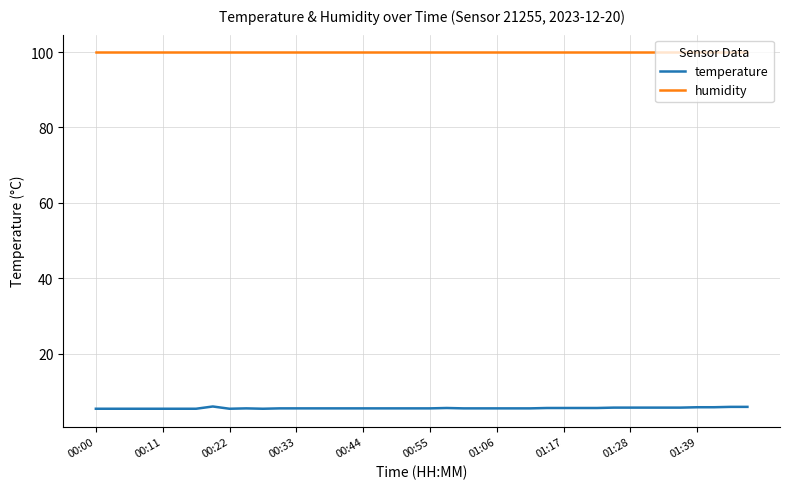

Which series has the largest total across all categories?

humidity